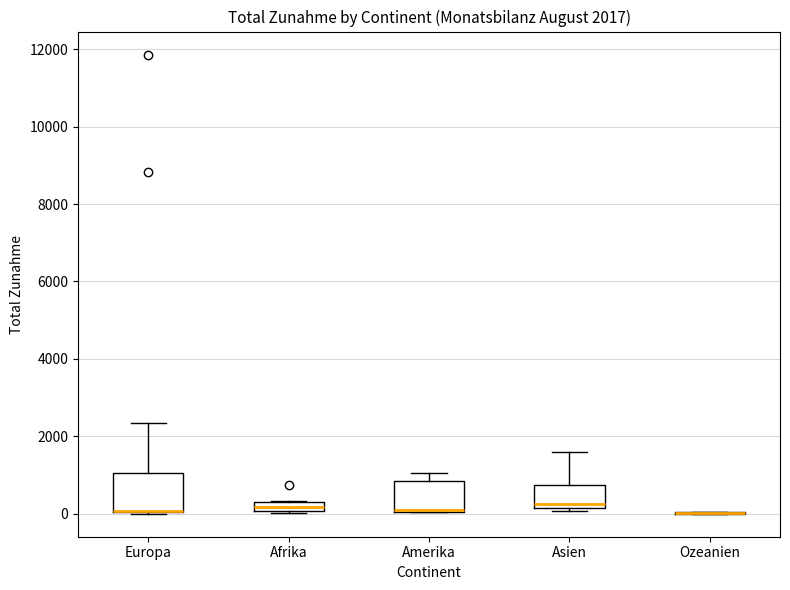

Comparing the boxes themselves (not the whiskers), which one is the tallest?

Europa